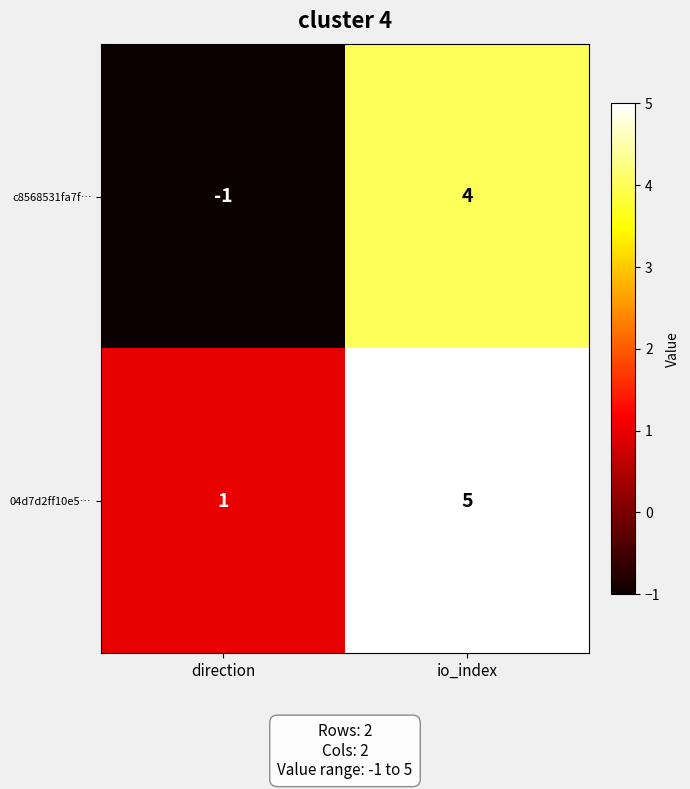

What is the sum of all 04d7d2ff10e5… values?

6